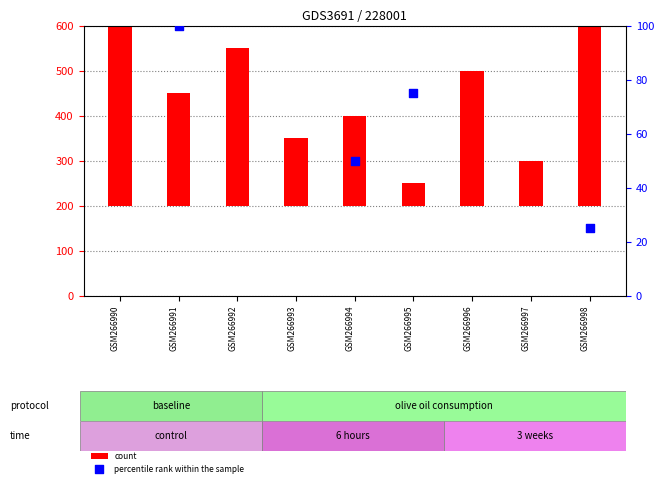

What are all the series names shown in the legend?

count, percentile rank within the sample